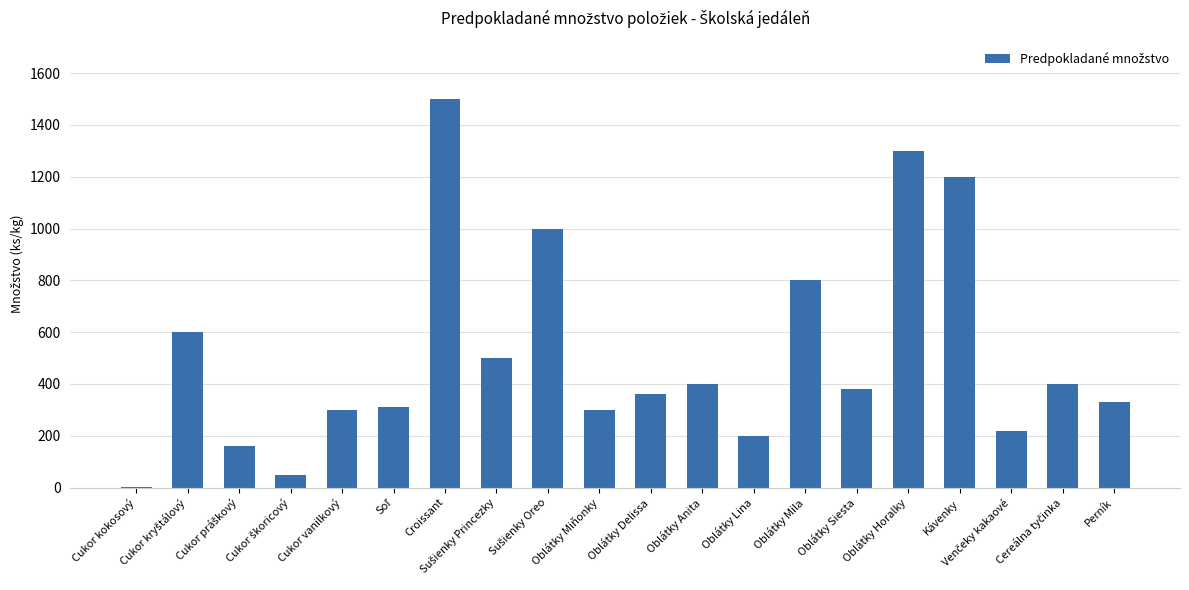

Is it true that the value at Oblátky Anita is 400?

True